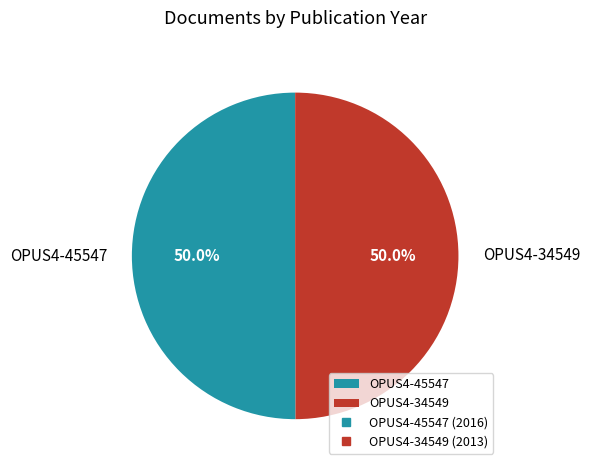

Is the sum of OPUS4-45547 and OPUS4-34549 greater than half?

Yes